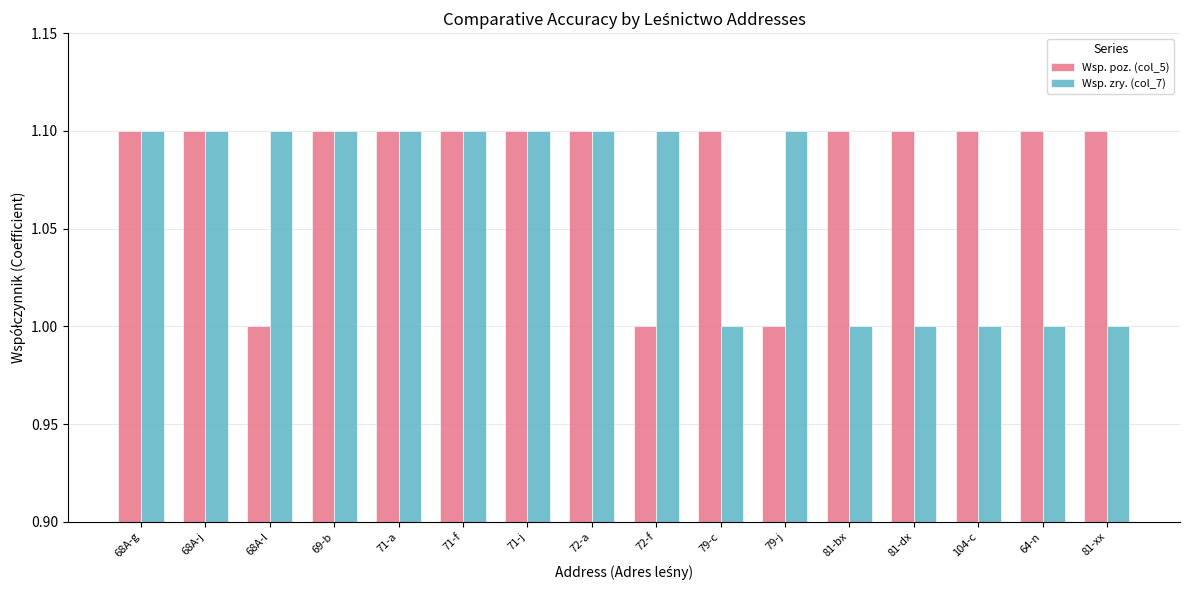

What is the label of the 14th bar from the right?

68A-l